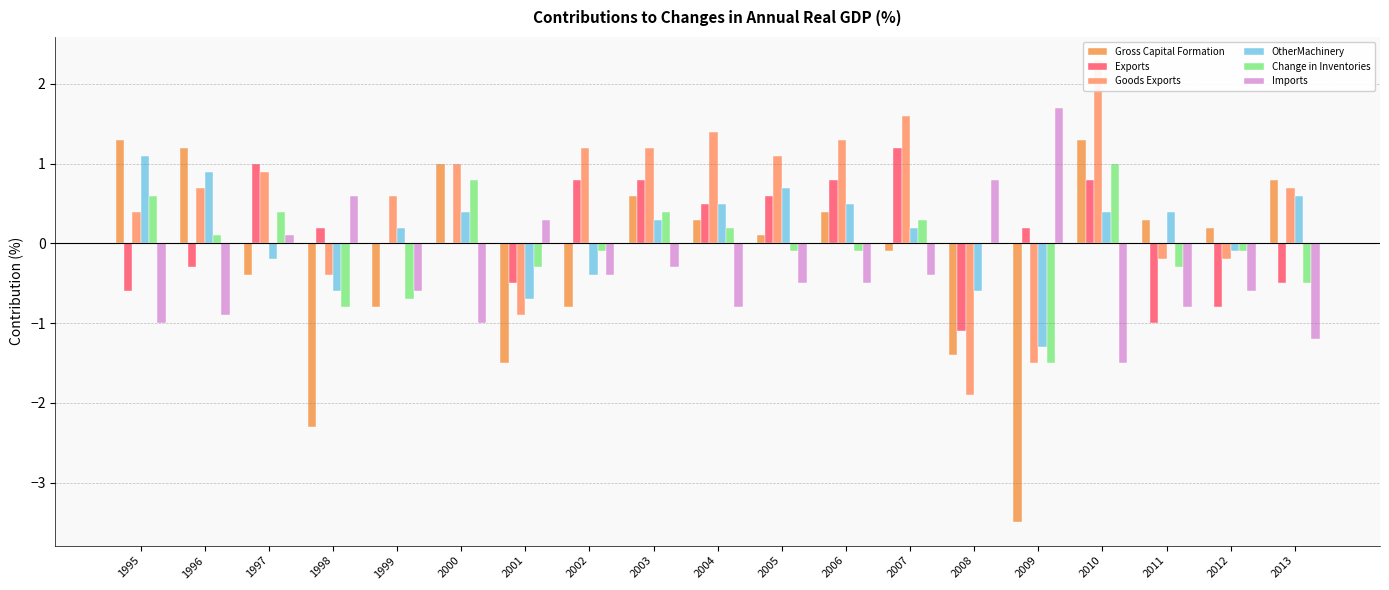

What are all the series names shown in the legend?

Gross Capital Formation, Exports, Goods Exports, OtherMachinery, Change in Inventories, Imports